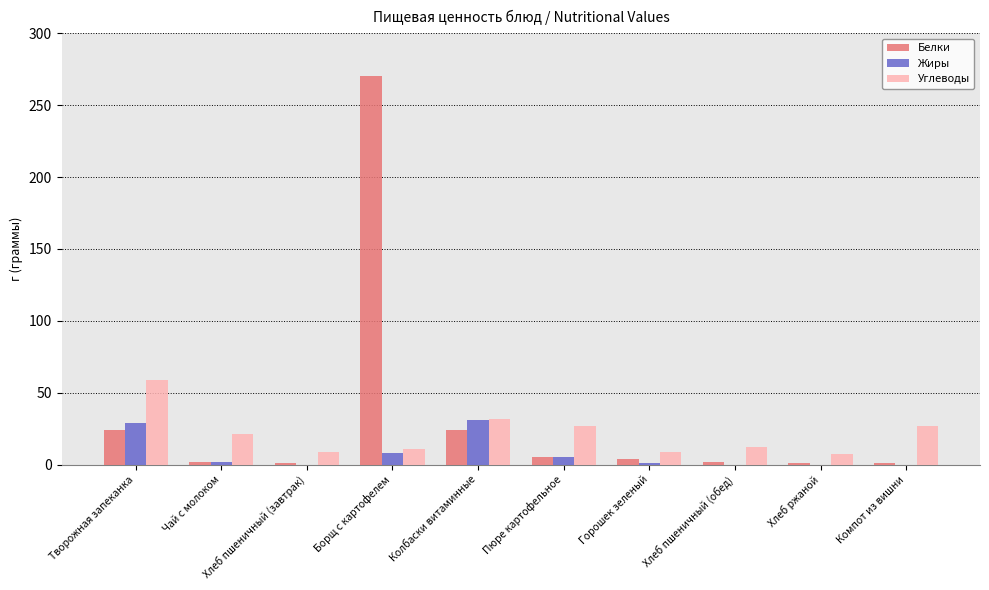

True or false: Жиры has a value of 5 at Пюре картофельное.

True